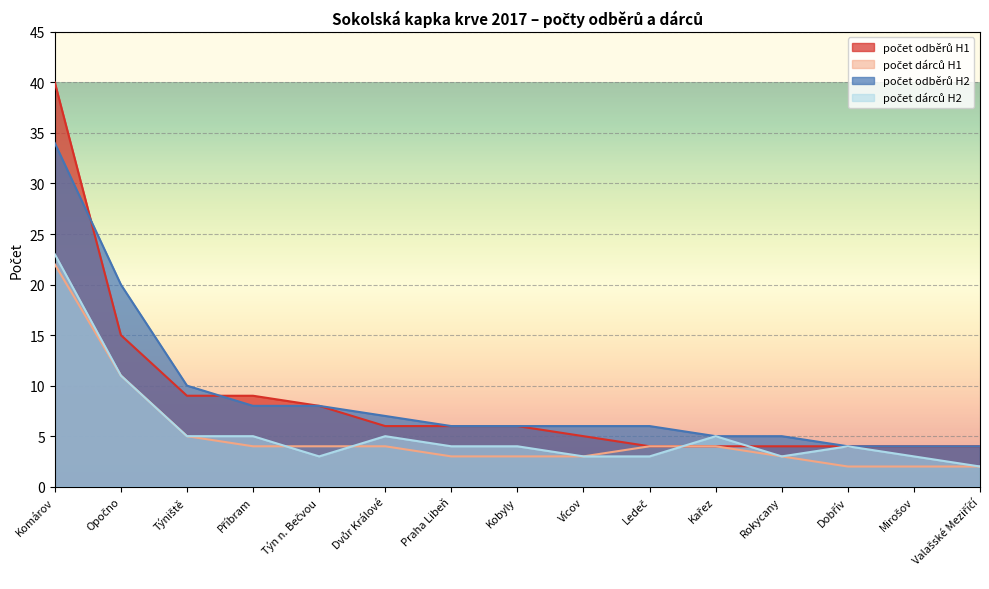

True or false: počet dárců H1 has a value of 4 at Dvůr Králové.

True